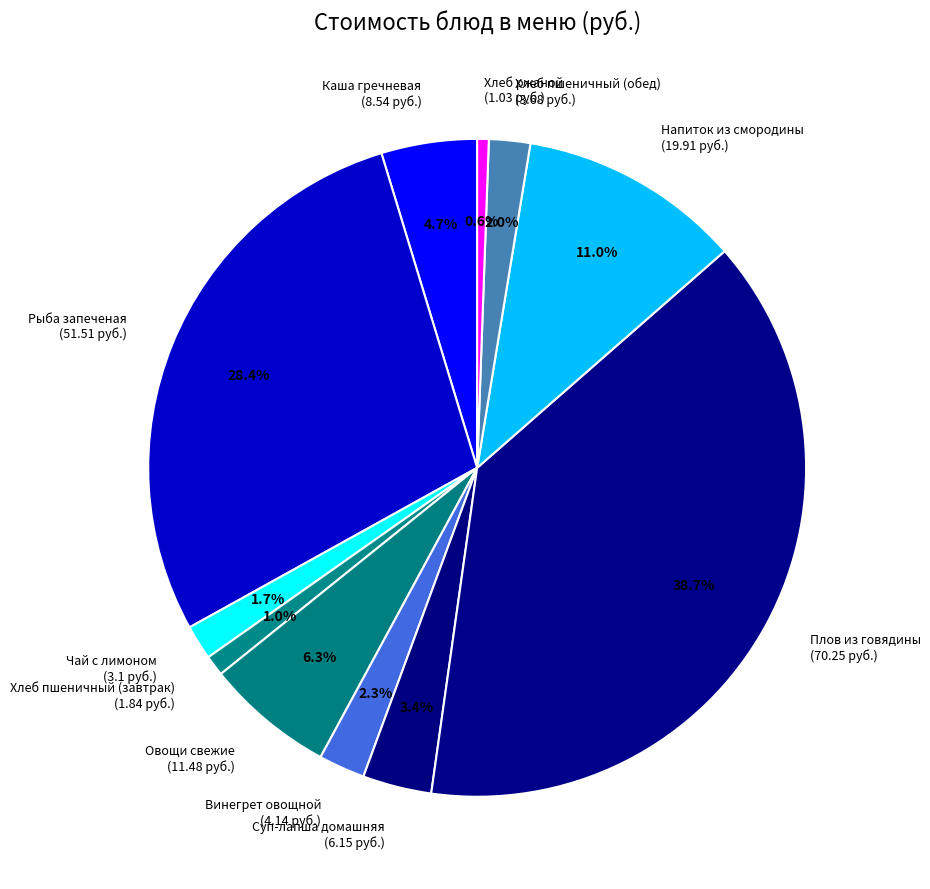

Is it true that Винегрет овощной is 2% of the pie?

True